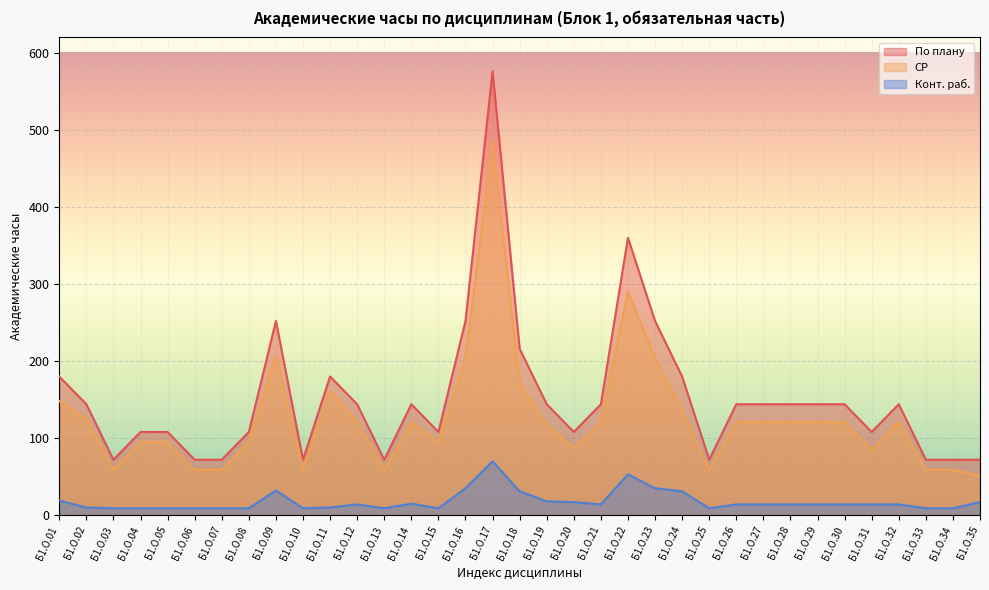

What is the total value across all series at Б1.О.35?

140